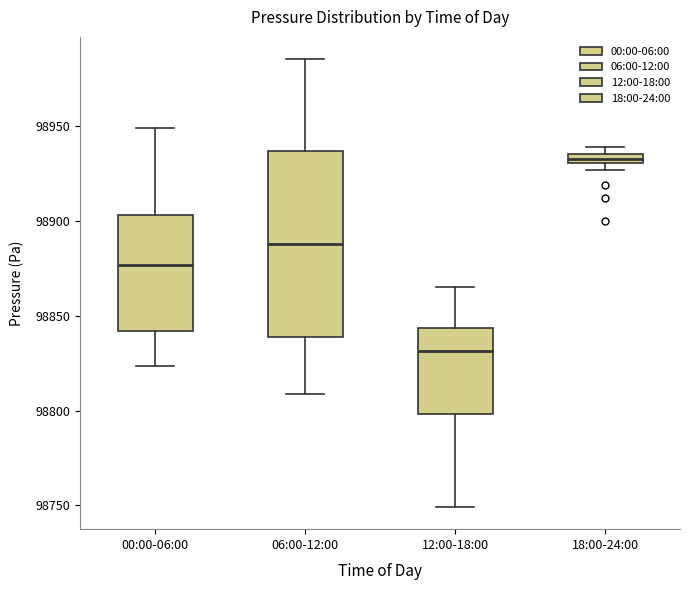

Which box is the tallest, from its lower edge to its upper edge?

06:00-12:00